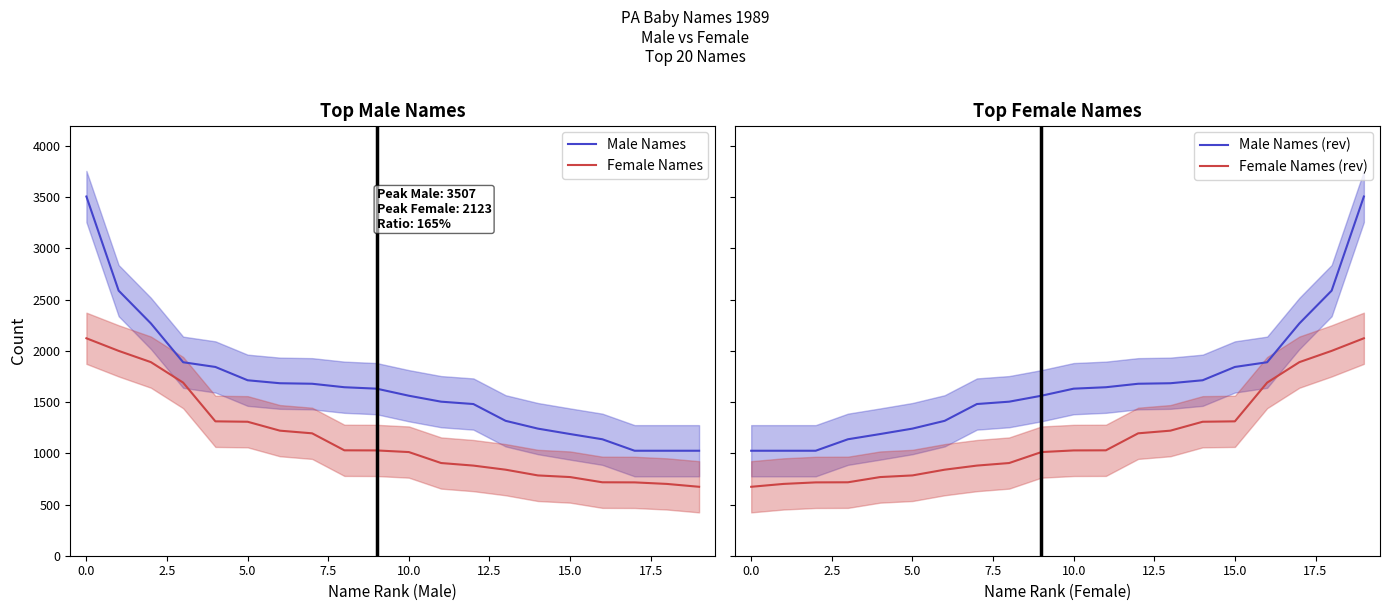

How many times do Male Names and Male Names (rev) cross each other?

1